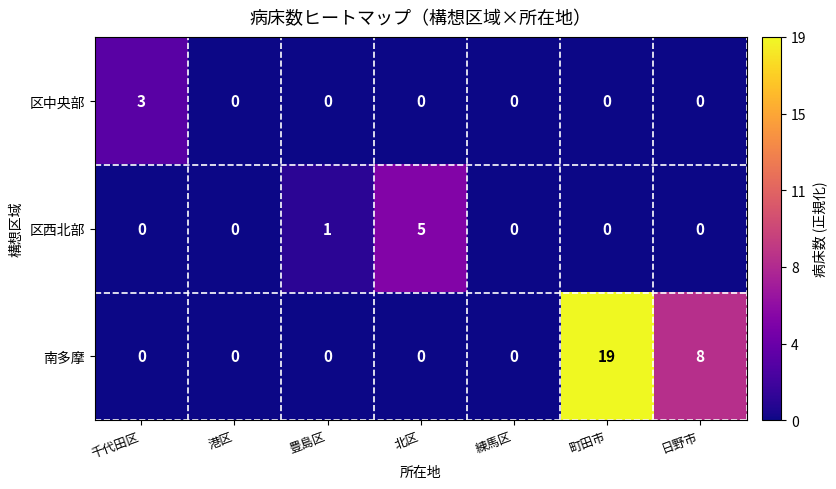

Rank the series by their maximum value, from highest to lowest.

南多摩, 区西北部, 区中央部